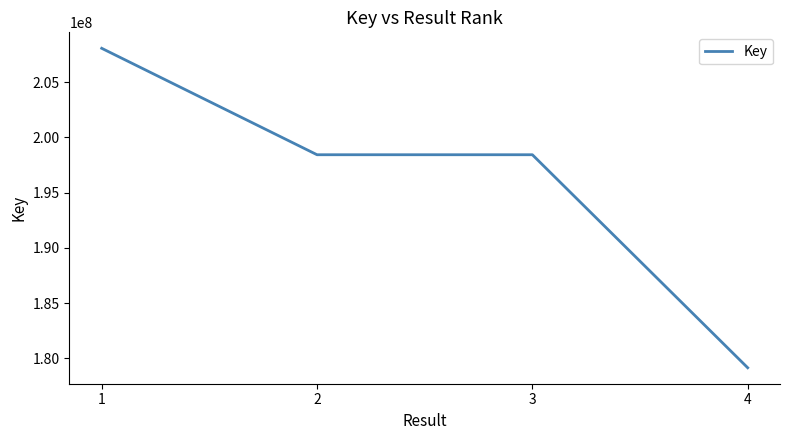

Does the chart have visible grid lines?

No